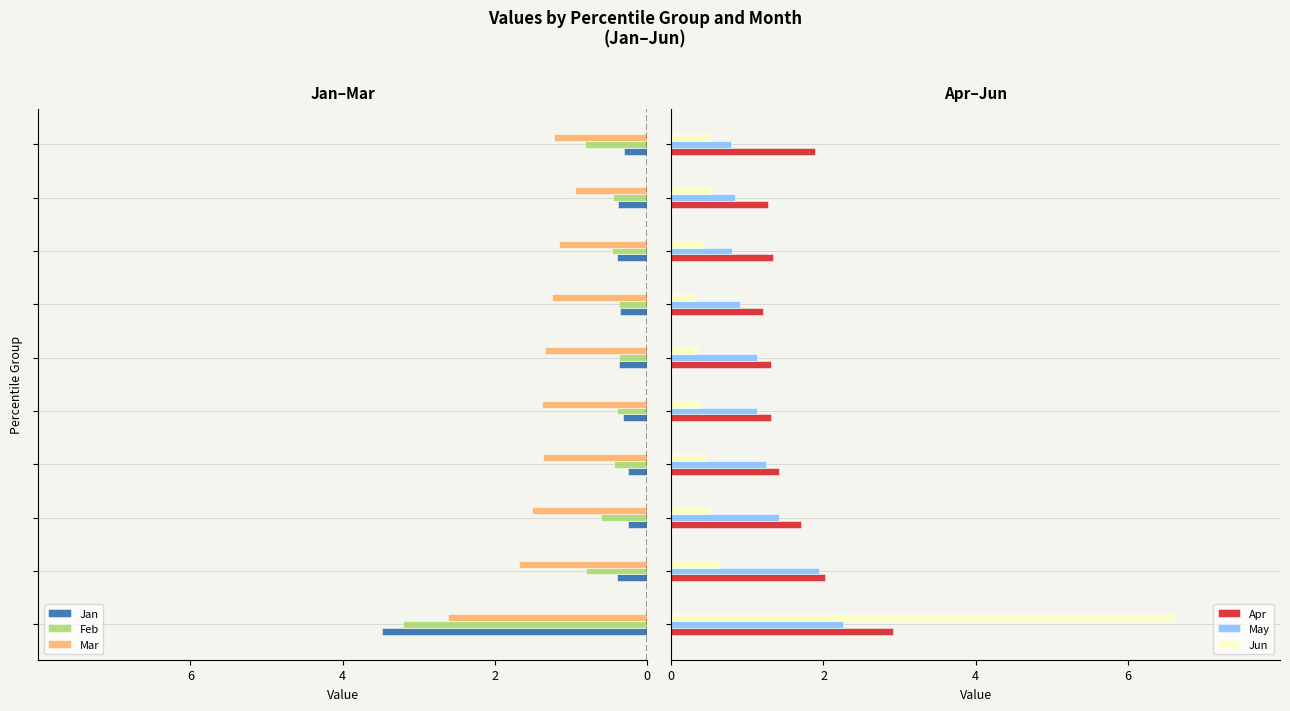

What is the minimum value for Mar?

-2.6